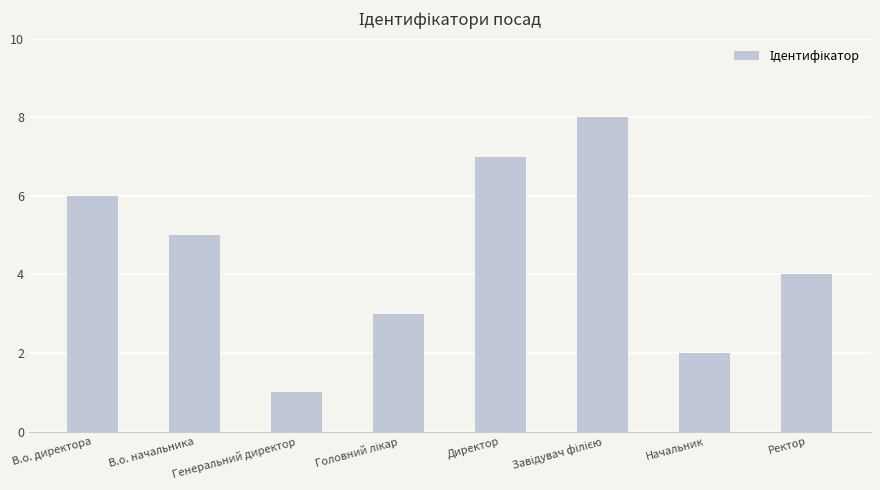

Between В.о. директора and Ректор, which is larger?

В.о. директора